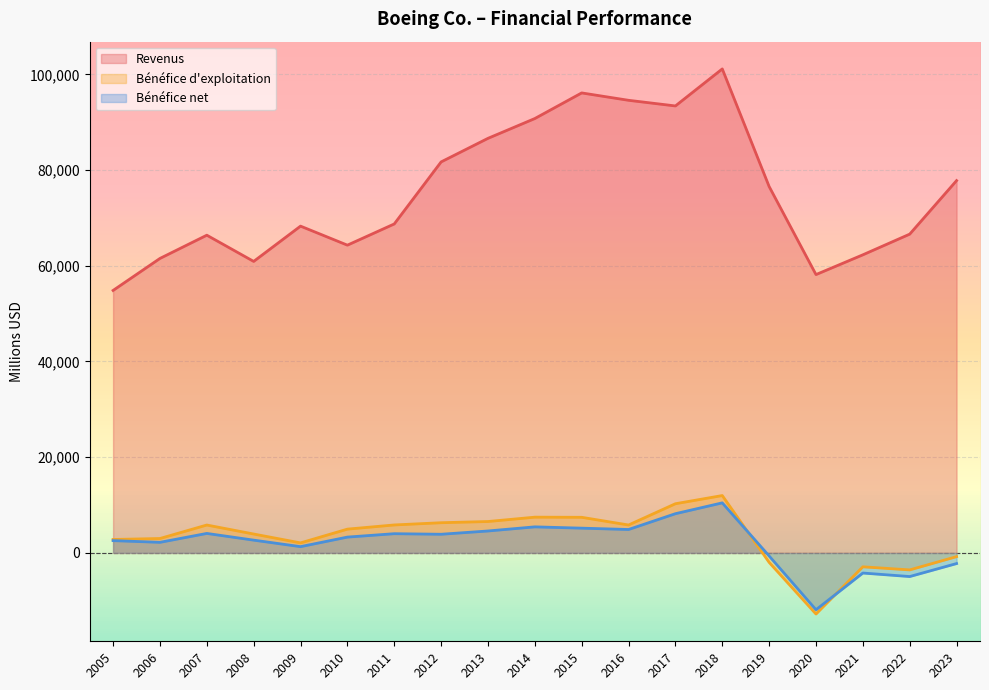

At which label is Revenus closest to 77986?

2023